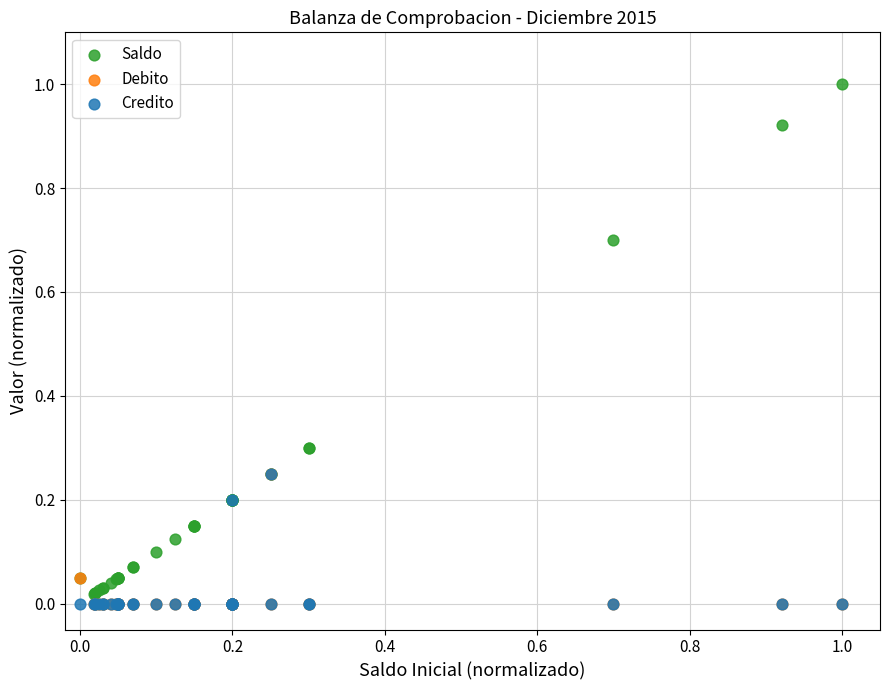

Which series reaches the maximum Y coordinate?

Saldo